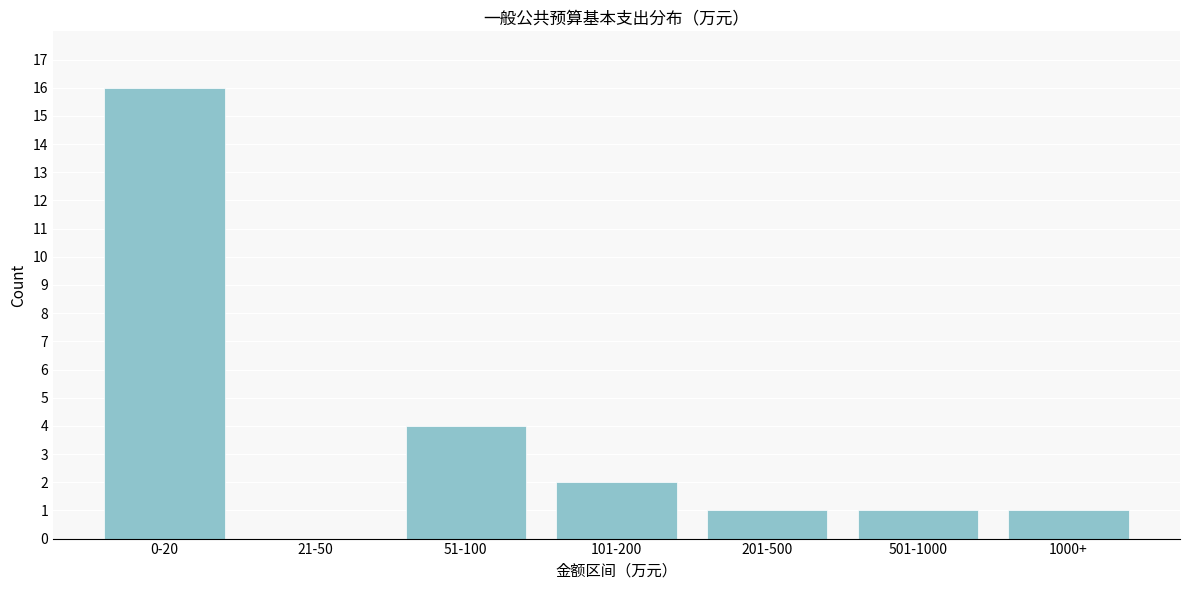

Reading right to left, list all the values displayed in this chart.

1000+=1	501-1000=1	201-500=1	101-200=2	51-100=4	21-50=0	0-20=16